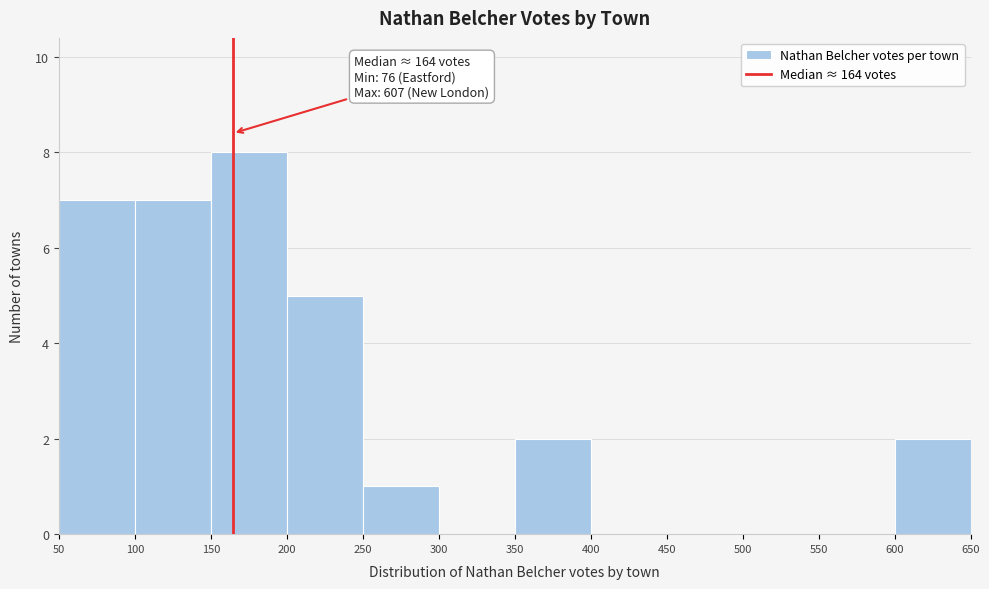

Which range on the x-axis has the tallest bar?

150 to 200